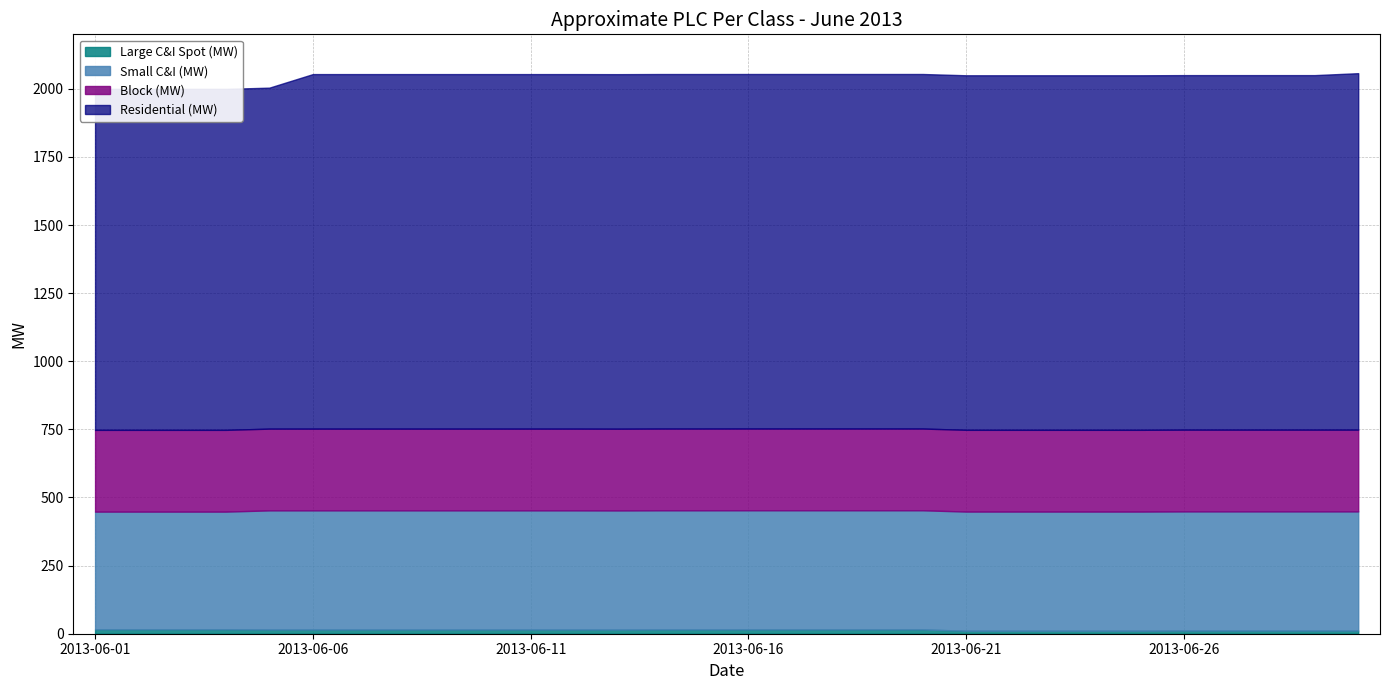

Rank the series at 2013-06-23 from highest to lowest value.

Residential (MW), Small C&I (MW), Block (MW), Large C&I Spot (MW)